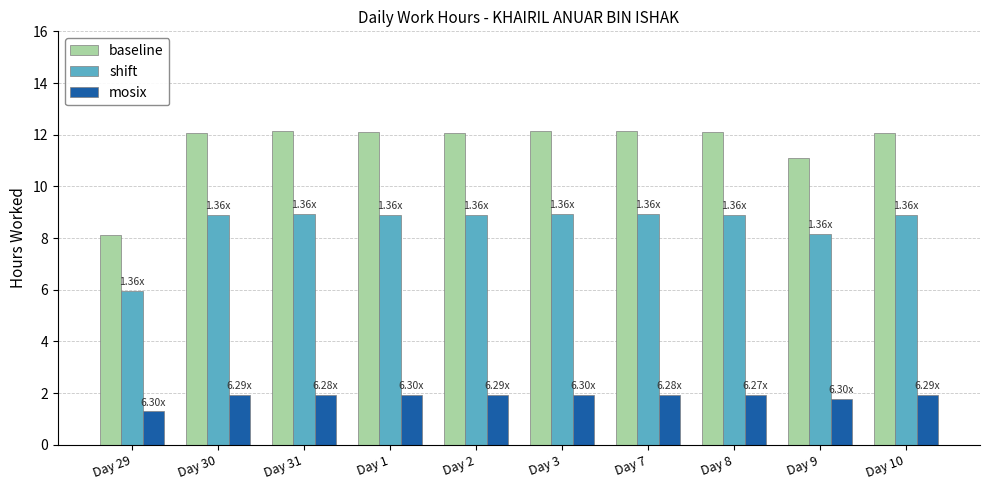

At how many categories does at least one series exceed 5?

10